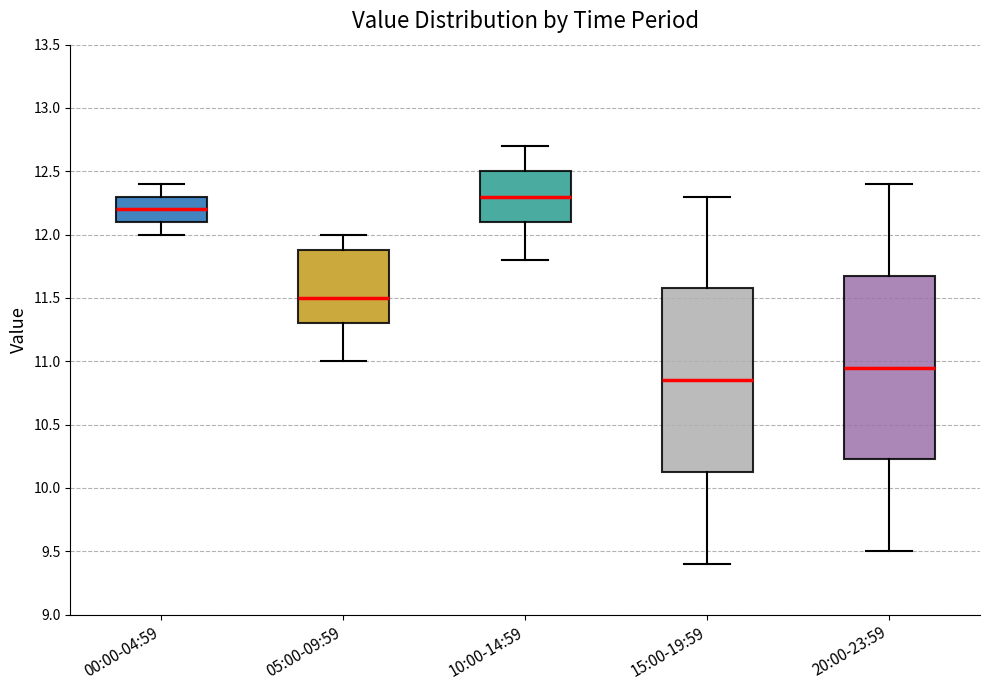

Reading left to right, transcribe this box plot: for each box, give where its median line is, the range the box spans, and where its two whiskers end, as read against the y-axis. The values are not printed on the chart, so give them approximately, as read against the axis.

00:00-04:59: median 12.20, box 12.10 to 12.30, whiskers 12.00 to 12.40
05:00-09:59: median 11.50, box 11.30 to 11.90, whiskers 11.00 to 12.00
10:00-14:59: median 12.30, box 12.10 to 12.50, whiskers 11.80 to 12.70
15:00-19:59: median 10.85, box 10.15 to 11.60, whiskers 9.40 to 12.30
20:00-23:59: median 10.95, box 10.25 to 11.70, whiskers 9.50 to 12.40